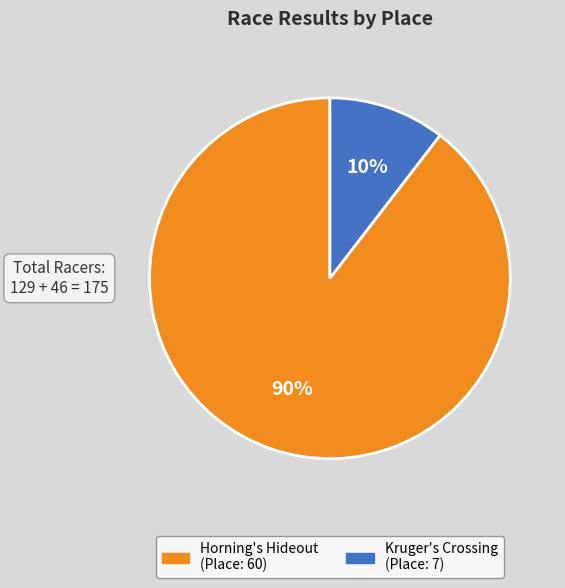

To the nearest percent, what is the average slice percentage?

50%